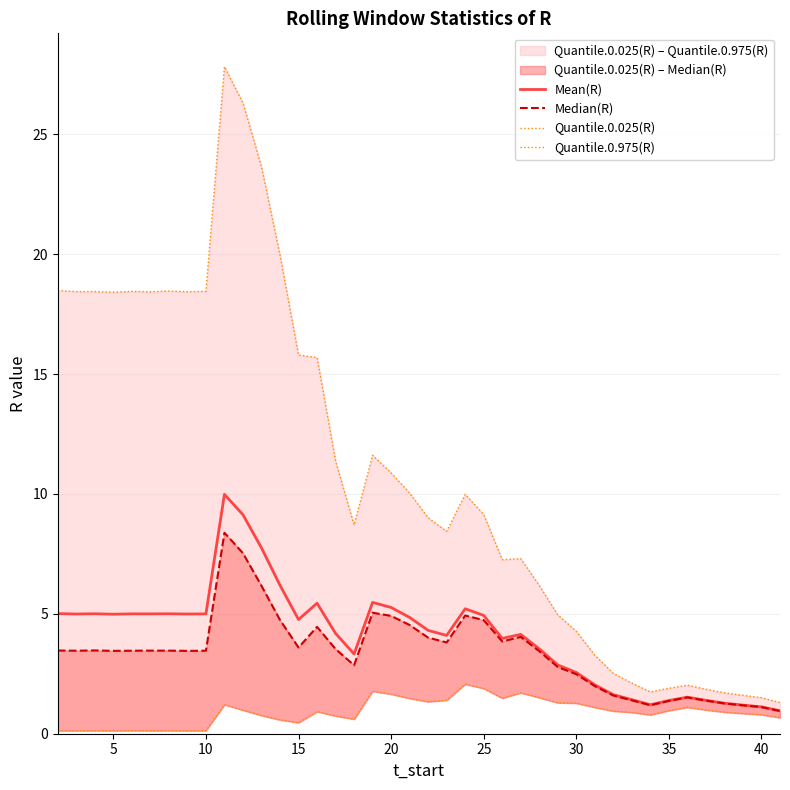

What is the sum of all Quantile.0.975(R) values?

435.9